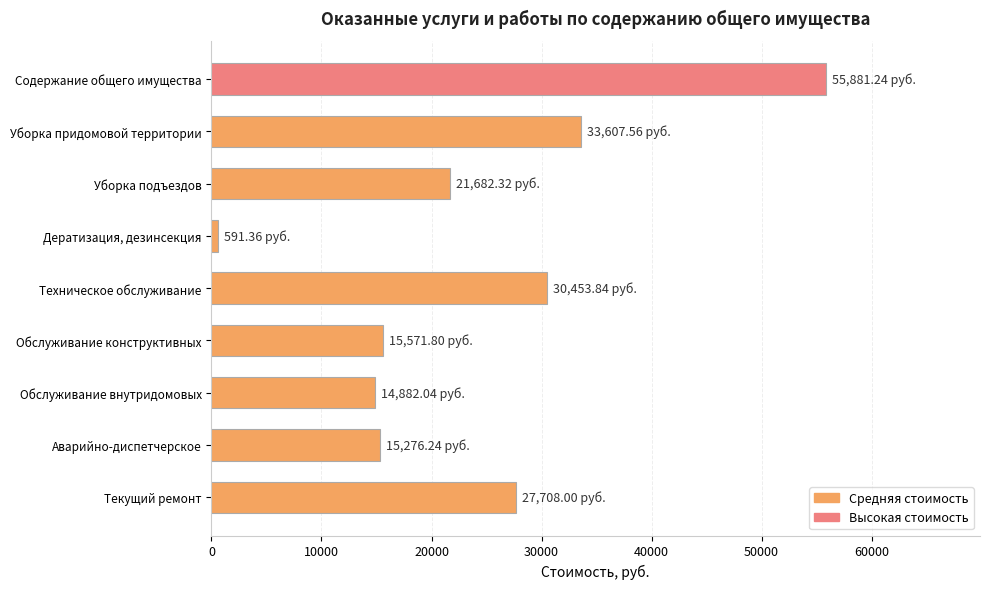

What is the difference between the maximum and minimum values?

55289.9